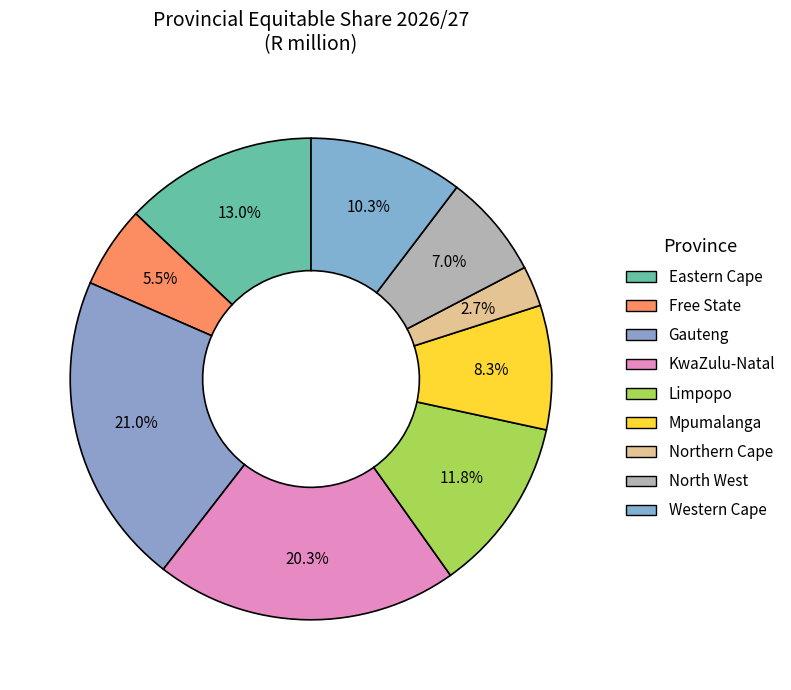

Which category has the smallest portion of the pie?

Northern Cape